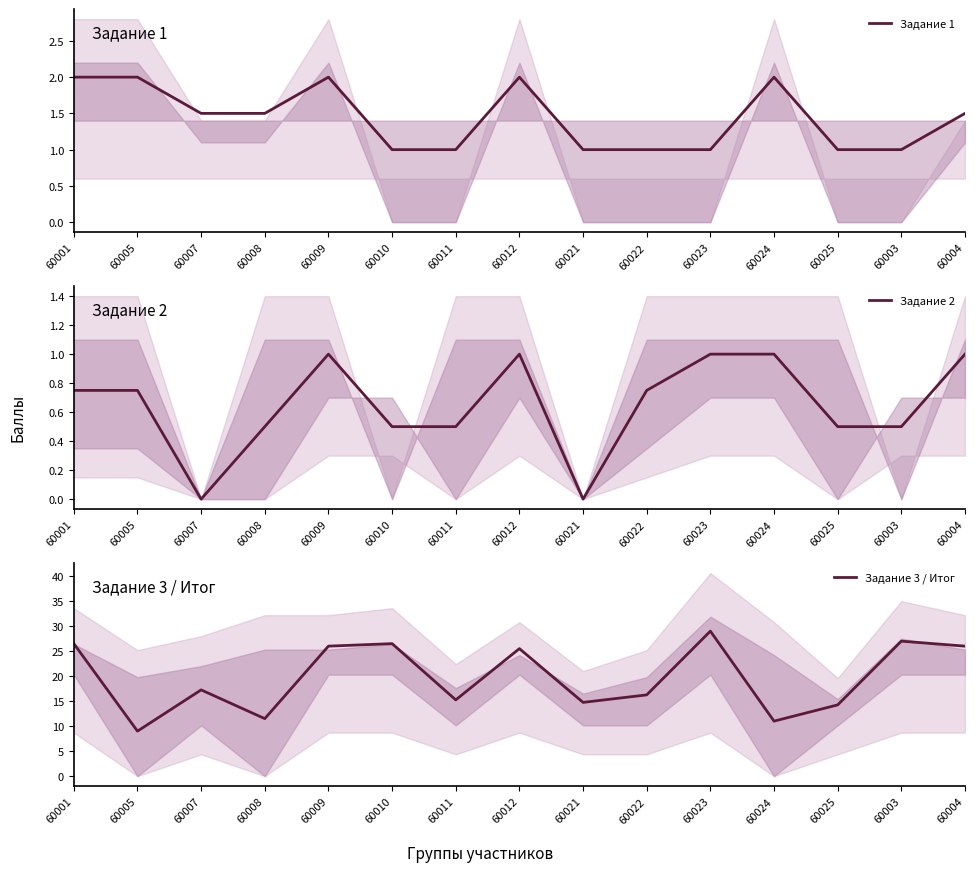

How many lines are shown in the chart?

3